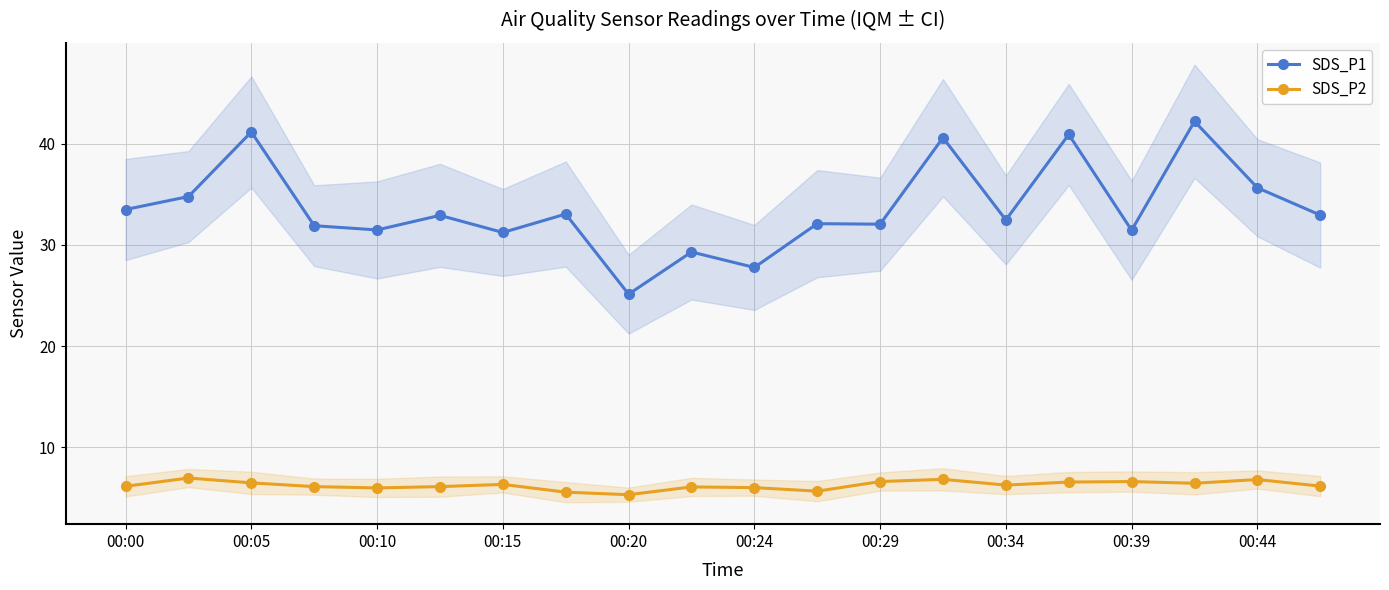

How many lines are shown in the chart?

2